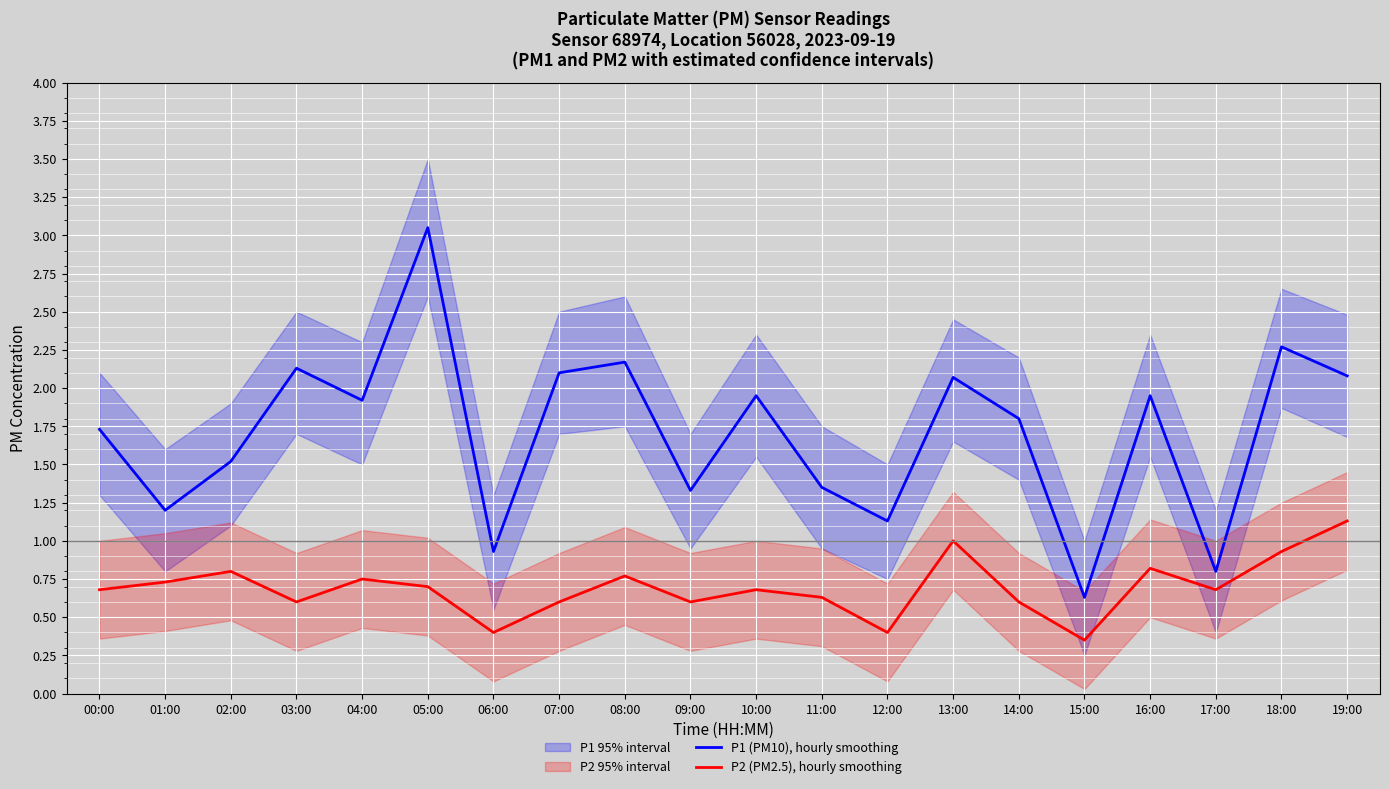

What is the difference between the P2 (PM2.5), hourly smoothing values at 03:00 and 00:00?

0.1